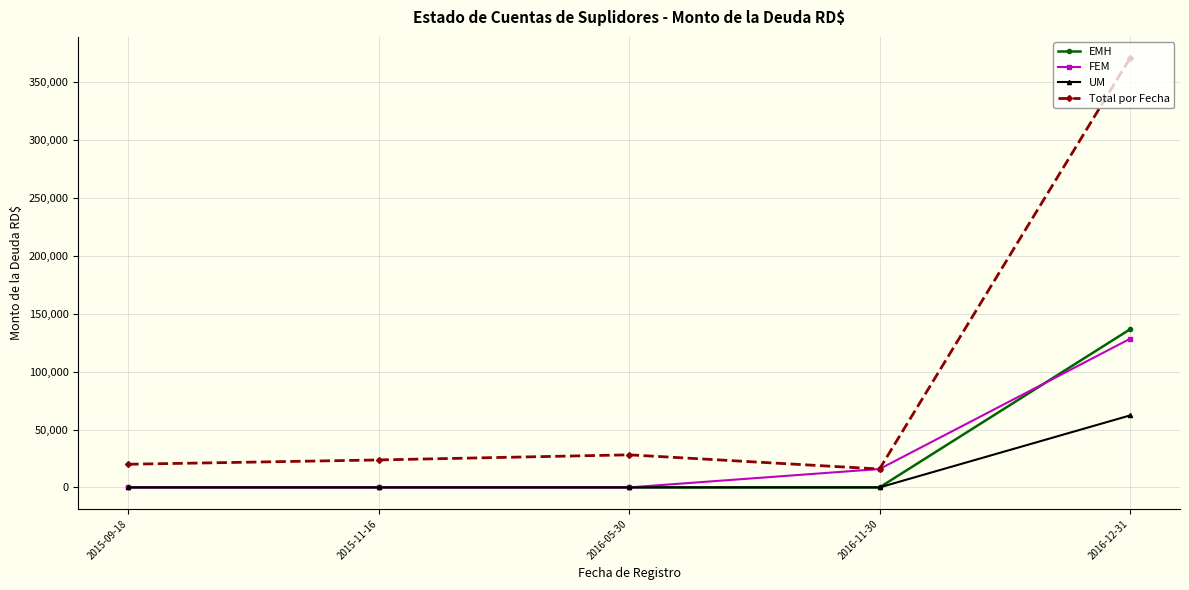

The UM series shows 0.0 at 2016-11-30. True or false?

True